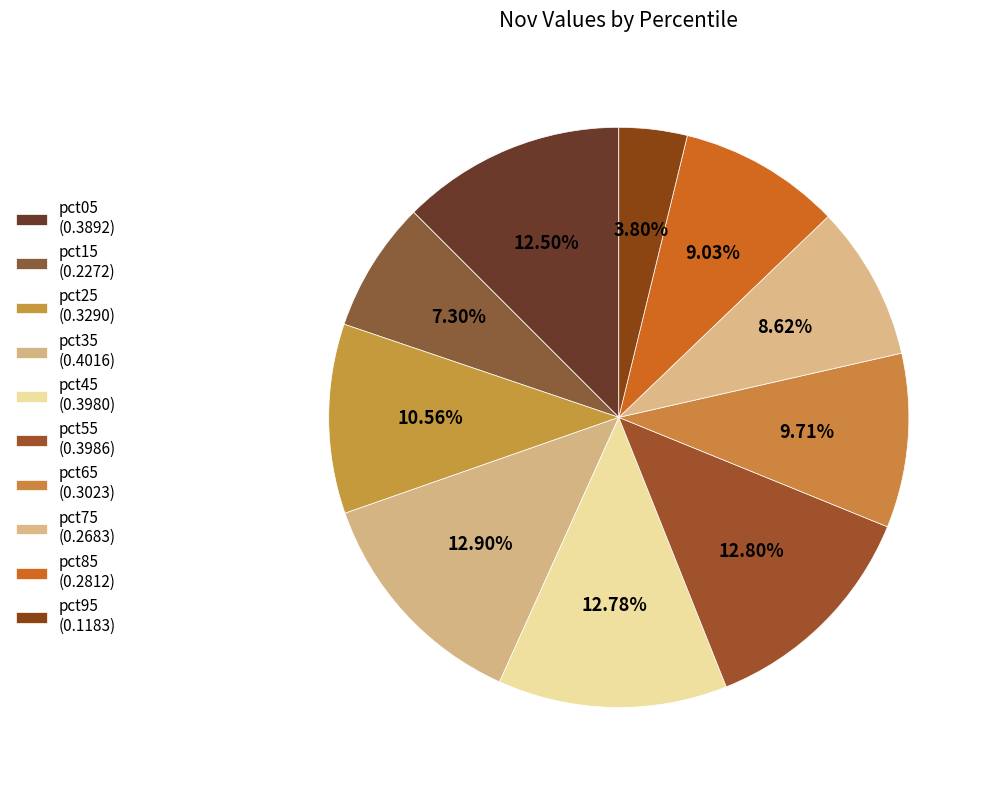

The pct35 slice represents 18% of the pie. True or false?

False